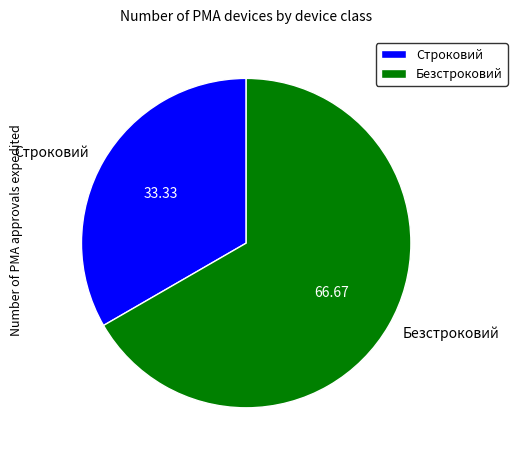

Combined, do Строковий and Безстроковий account for over 50%?

Yes